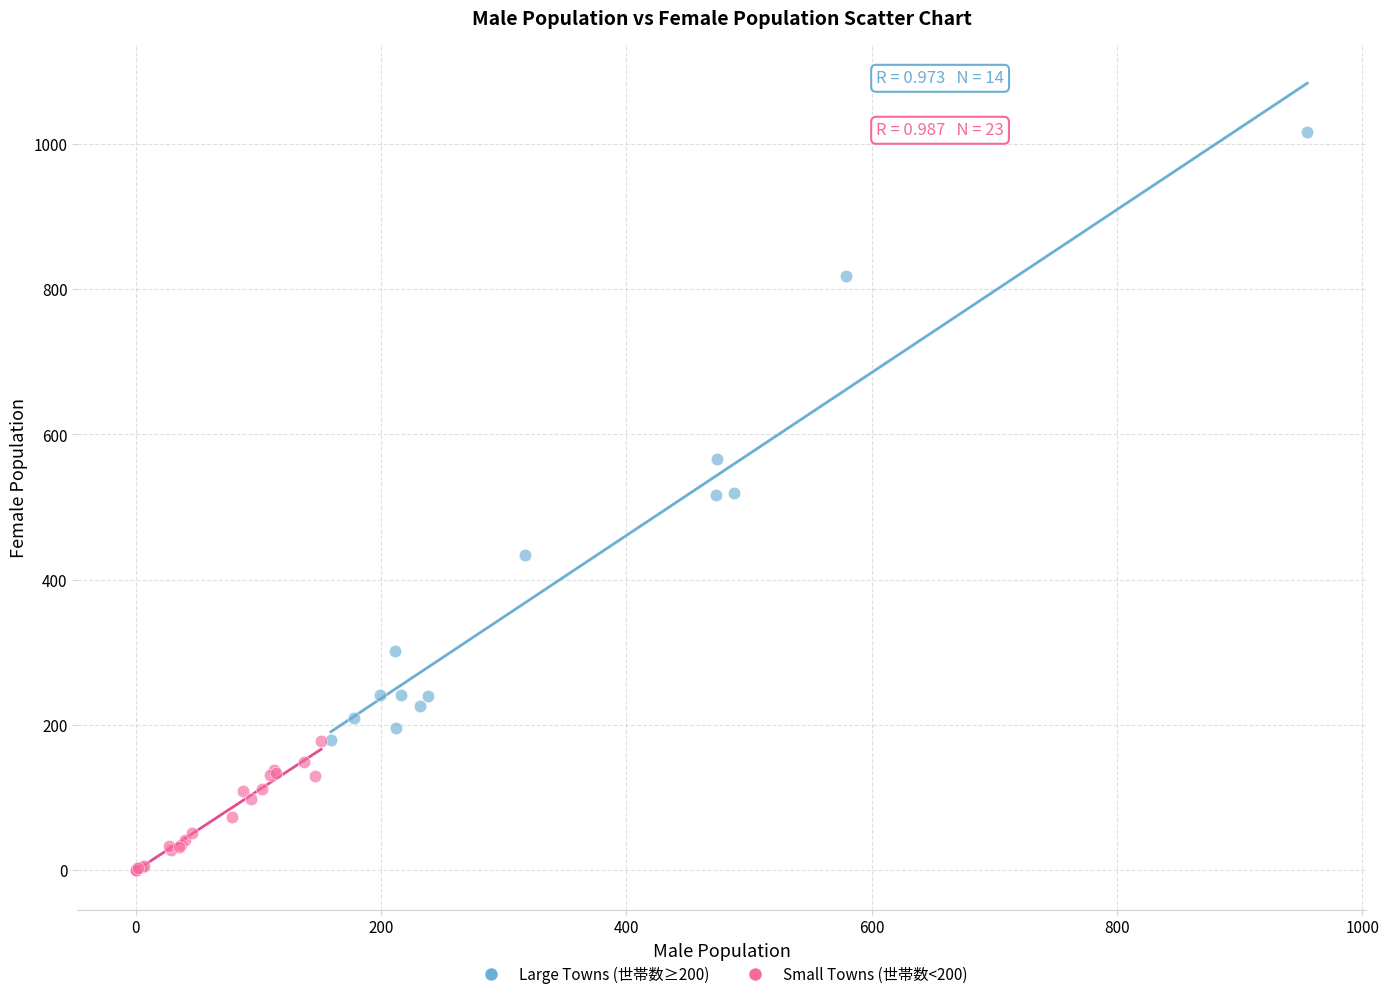

Which series has the largest Y range (max minus min)?

Large Towns (世帯数≥200)